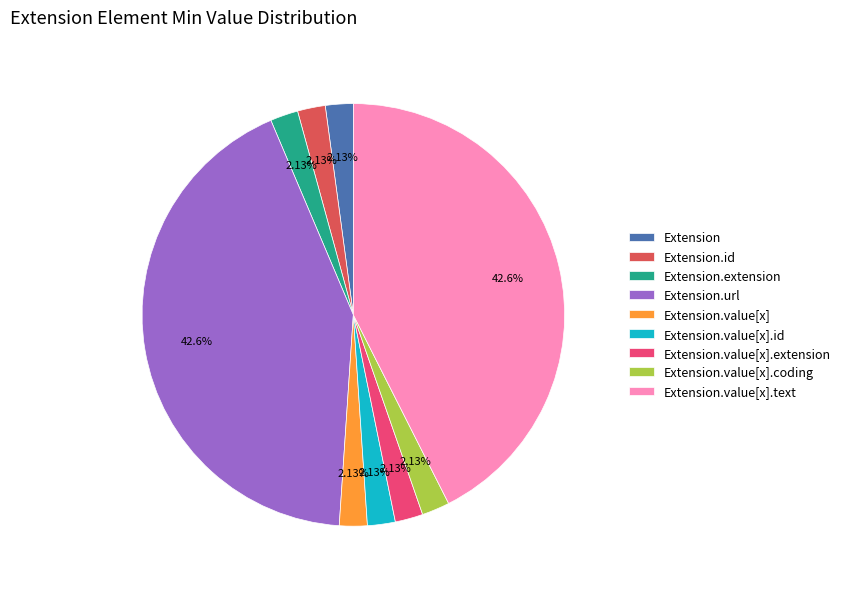

Does any single category account for the majority?

No